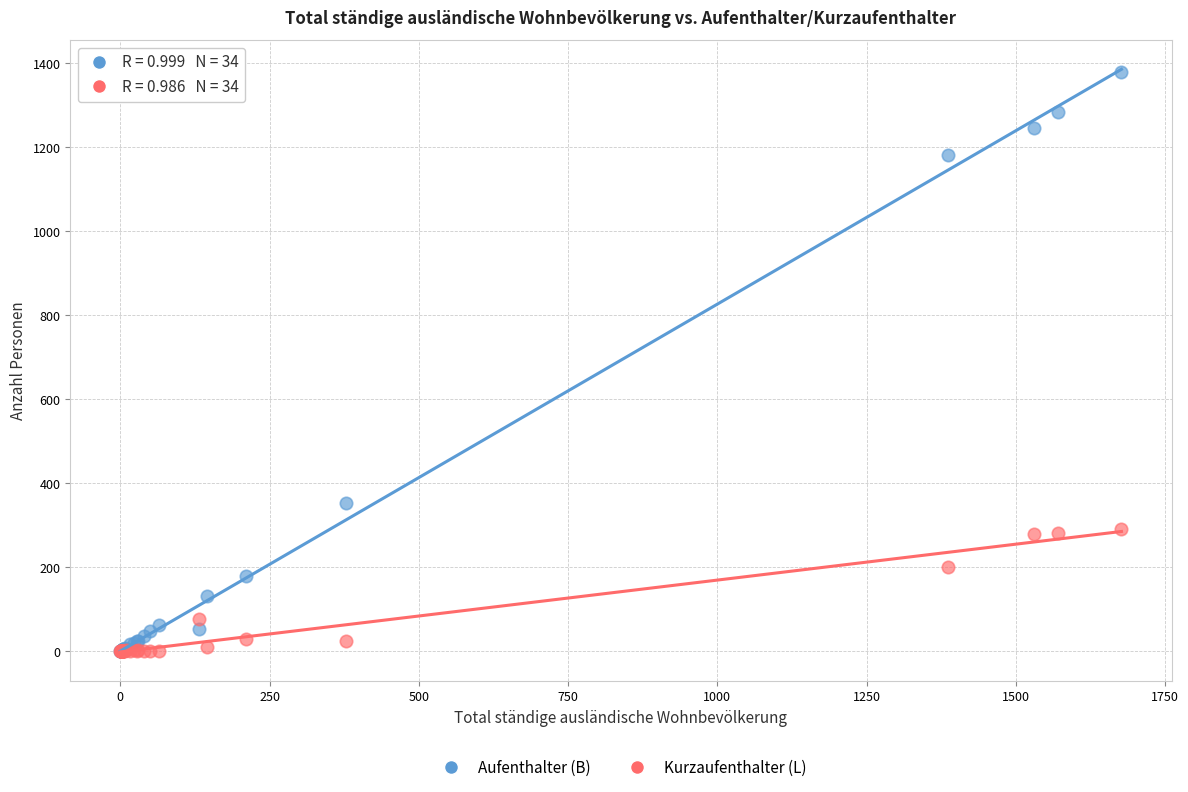

Across all series, what Y value is closest to 689?

353